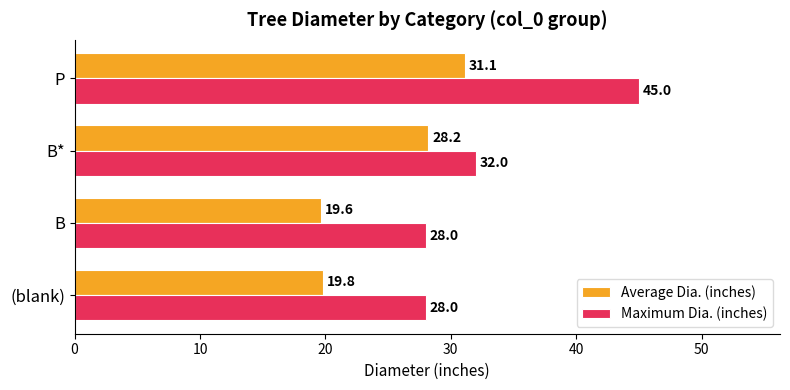

Is it true that Maximum Dia. (inches) equals 43.0 at (blank)?

False